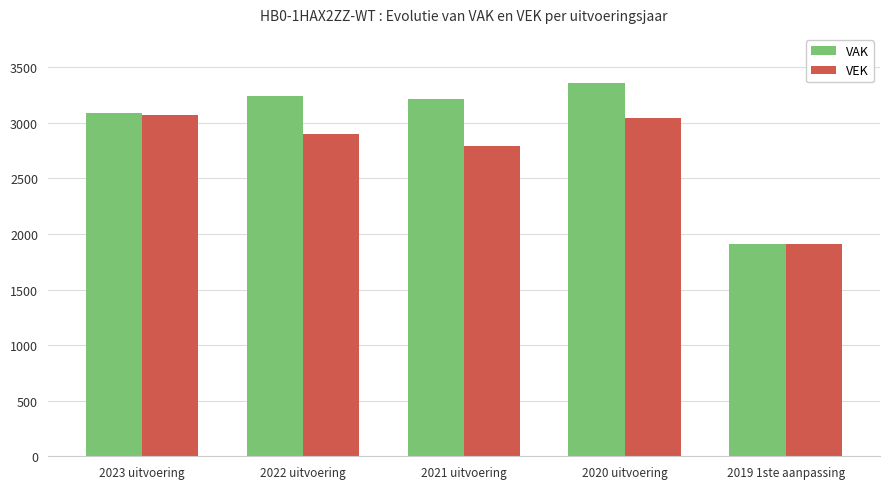

List the series in order of their overall mean, lowest first.

VEK, VAK